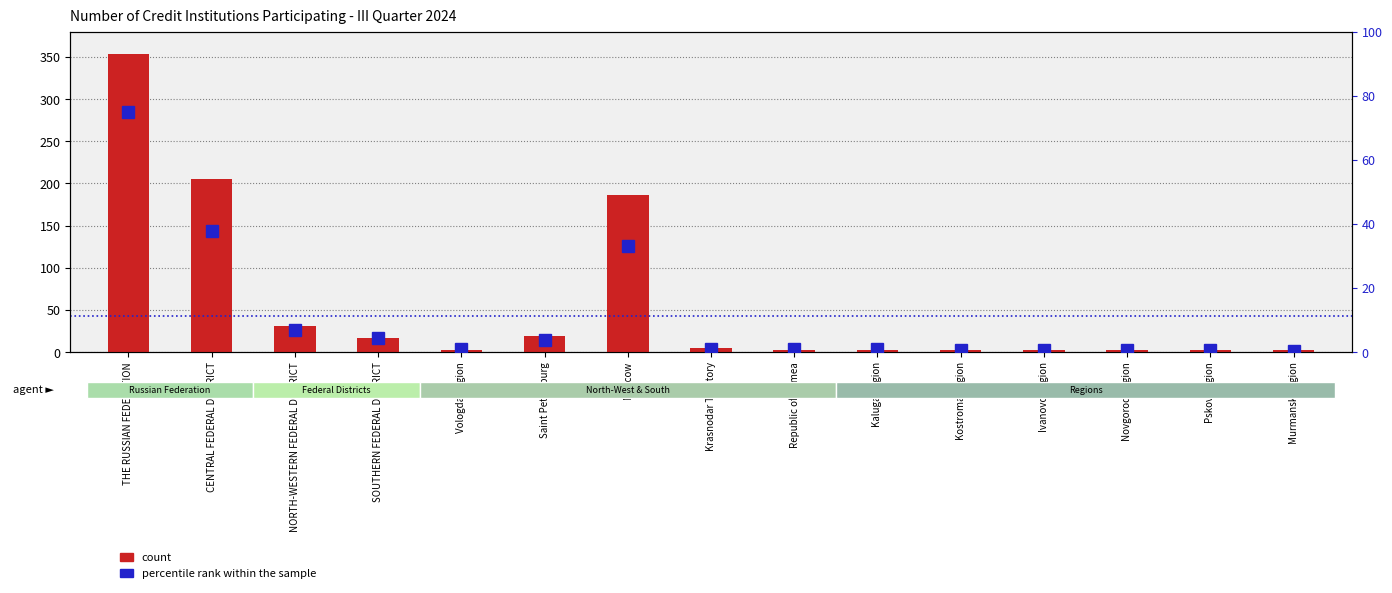

What is the label of the 13th bar from the right?

NORTH-WESTERN FEDERAL DISTRICT